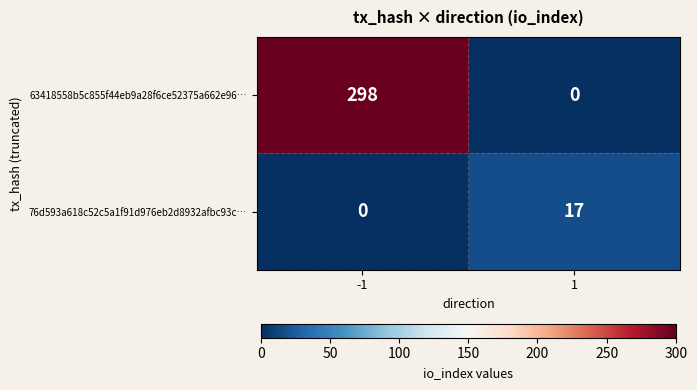

How many series are shown in this chart?

2